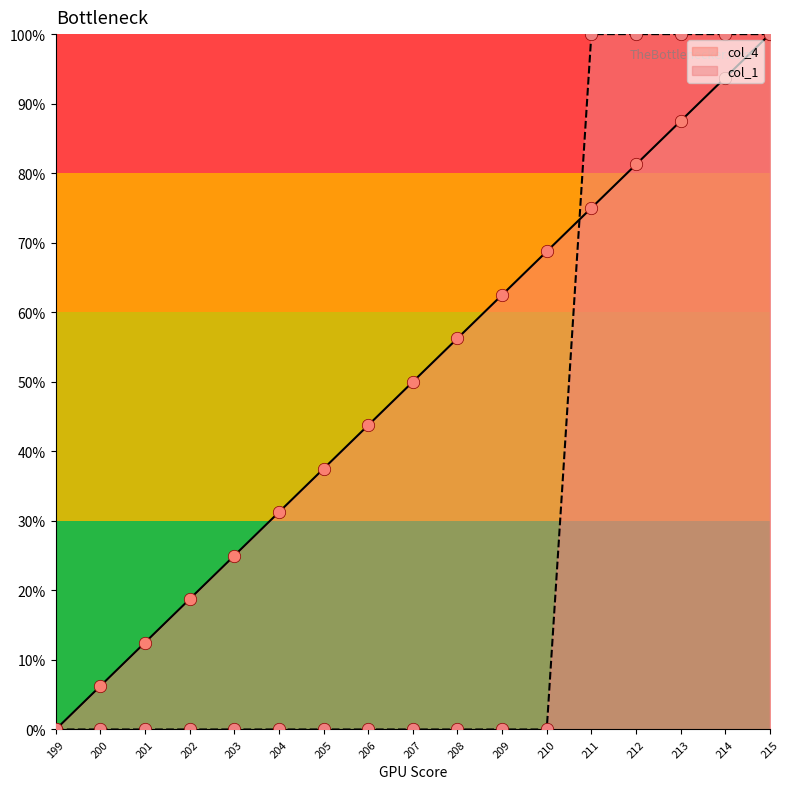

What is the total value across all series at 203?

25.0